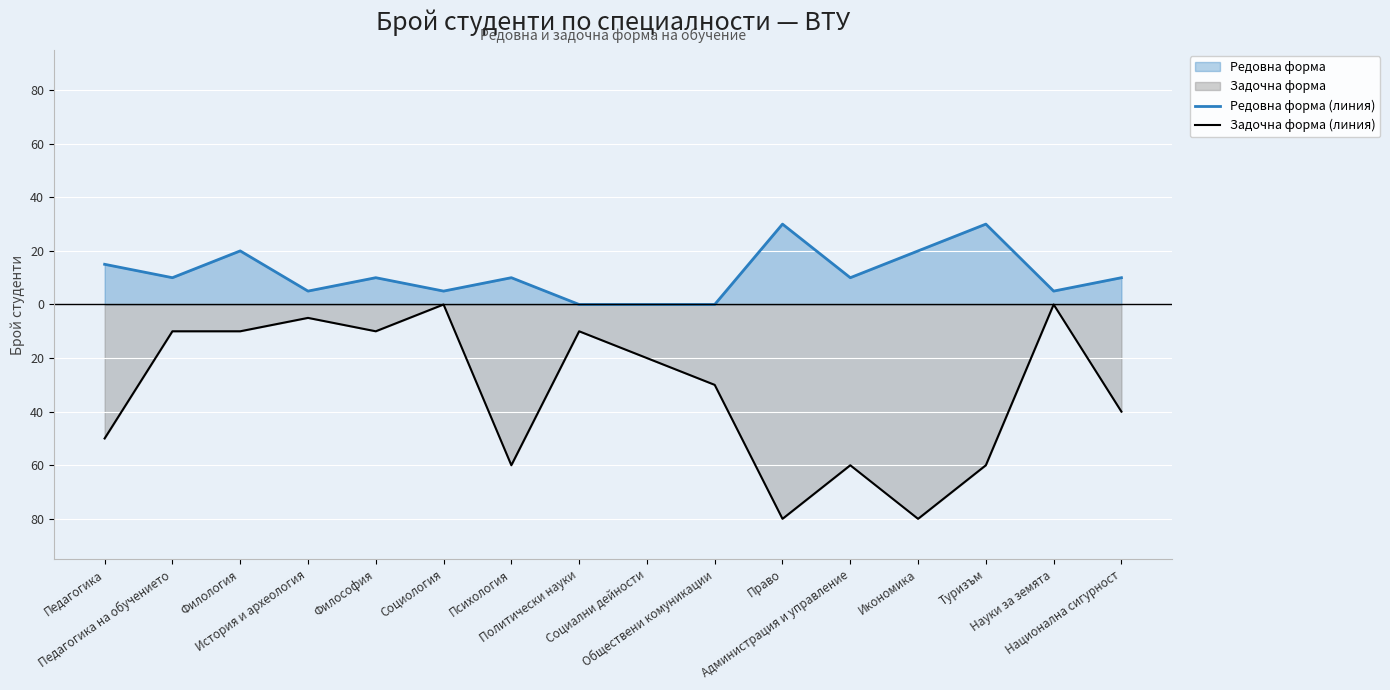

Does the chart display data point markers on the line(s)?

No